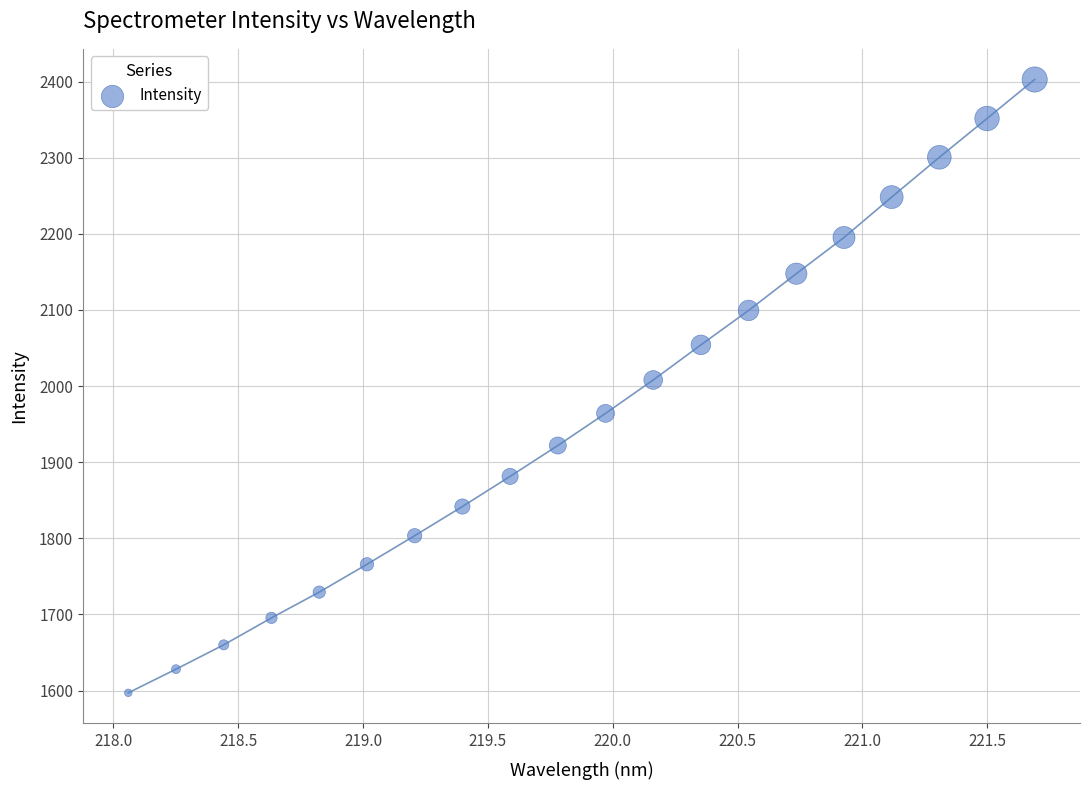

What Y value in the scatter plot is closest to 1999?

2008.0